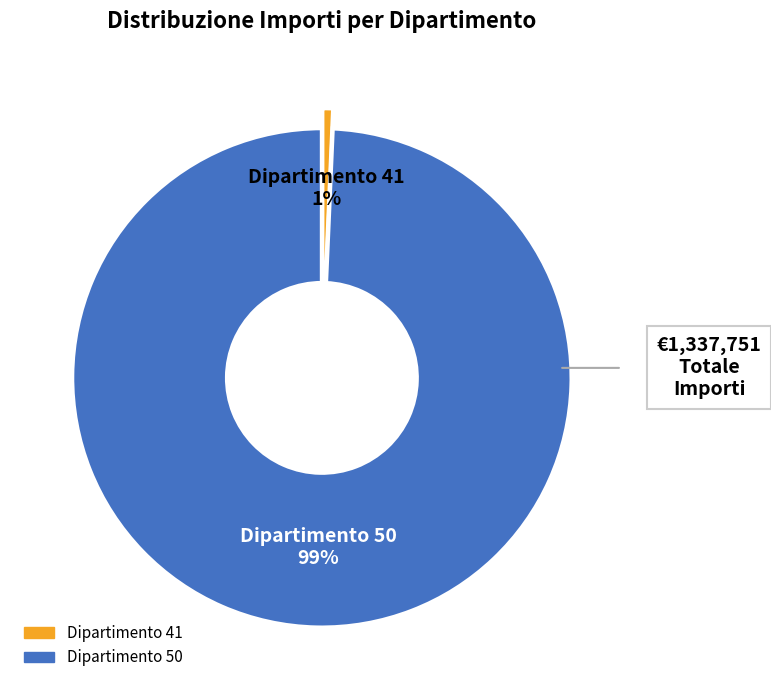

To the nearest percent, what is the average slice percentage?

50%